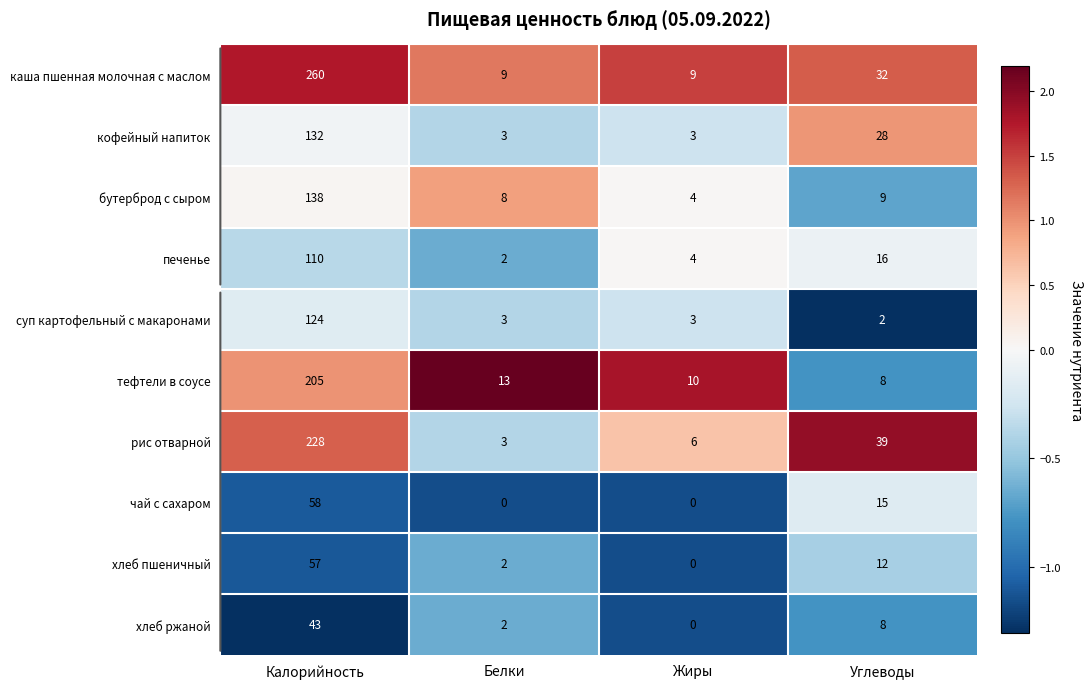

The хлеб ржаной series shows 2 at Белки. True or false?

True